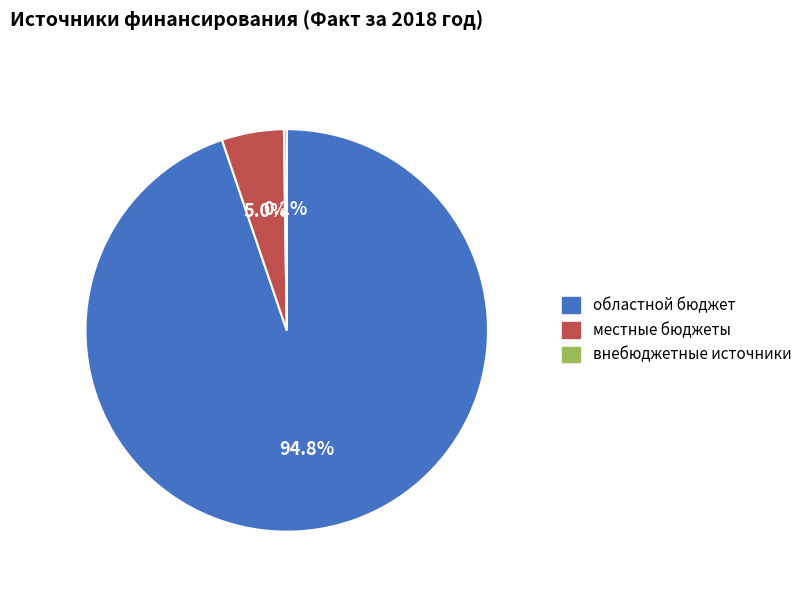

The областной бюджет slice represents 99% of the pie. True or false?

False